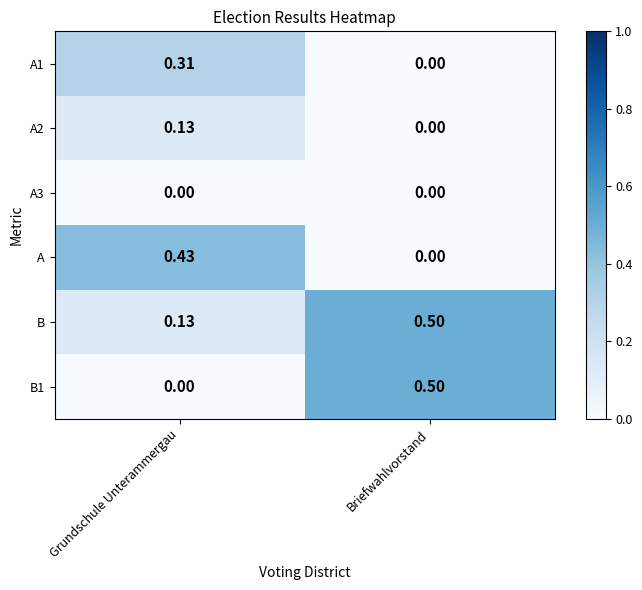

At which label is A closest to 0?

Briefwahlvorstand